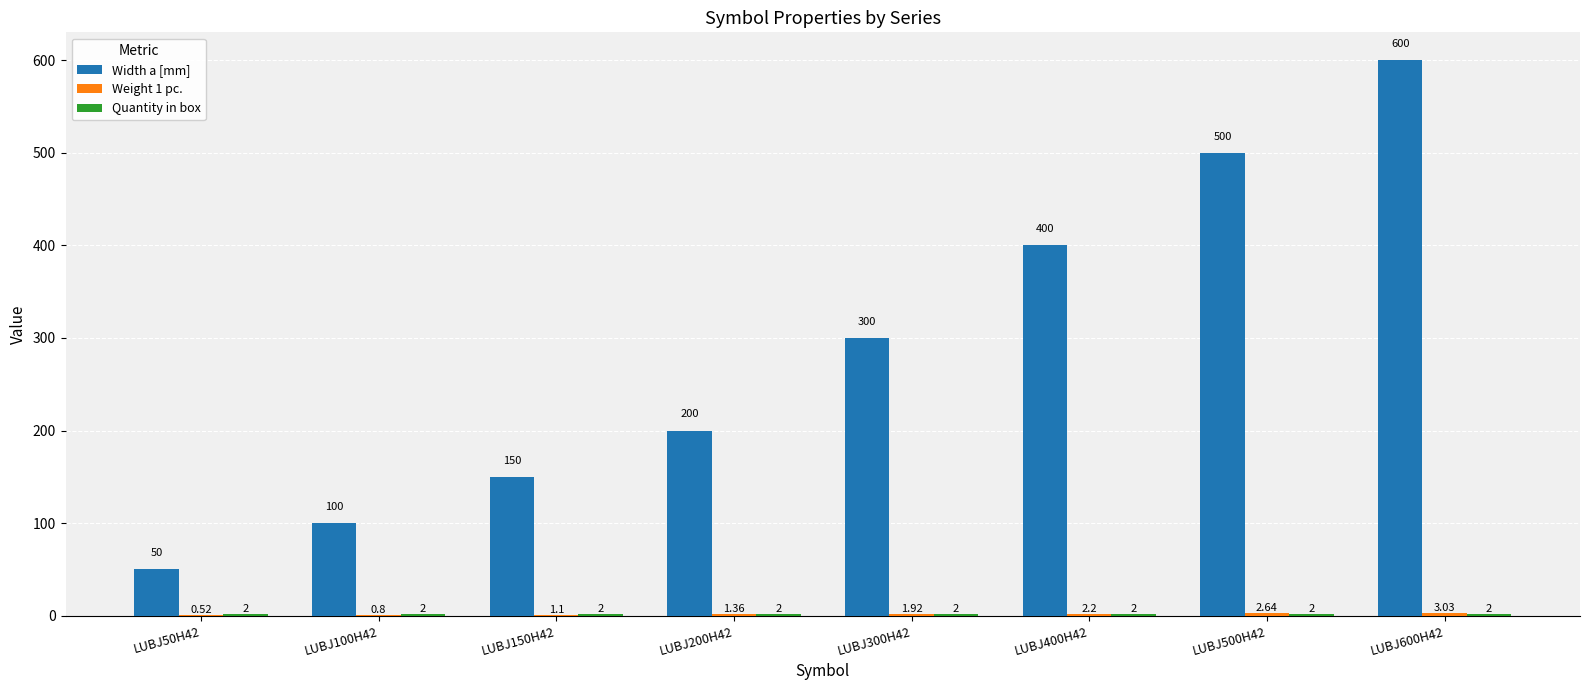

Which series changed the most between LUBJ100H42 and LUBJ600H42?

Width a [mm]